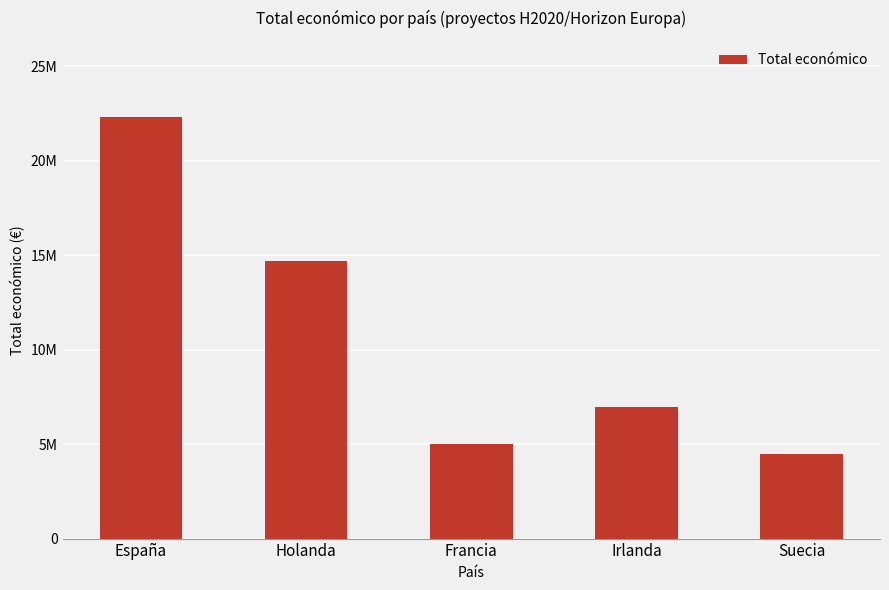

Reading left to right, extract all data points from this chart.

España=22316618	Holanda=14700304	Francia=4983169	Irlanda=6960293	Suecia=4499800